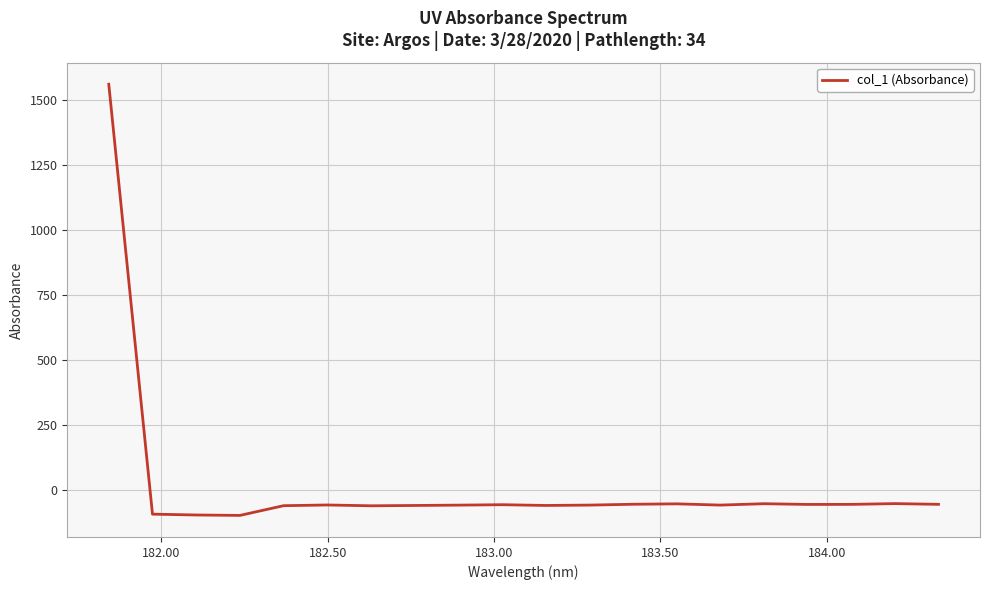

What is the minimum value shown in the chart?

-98.1